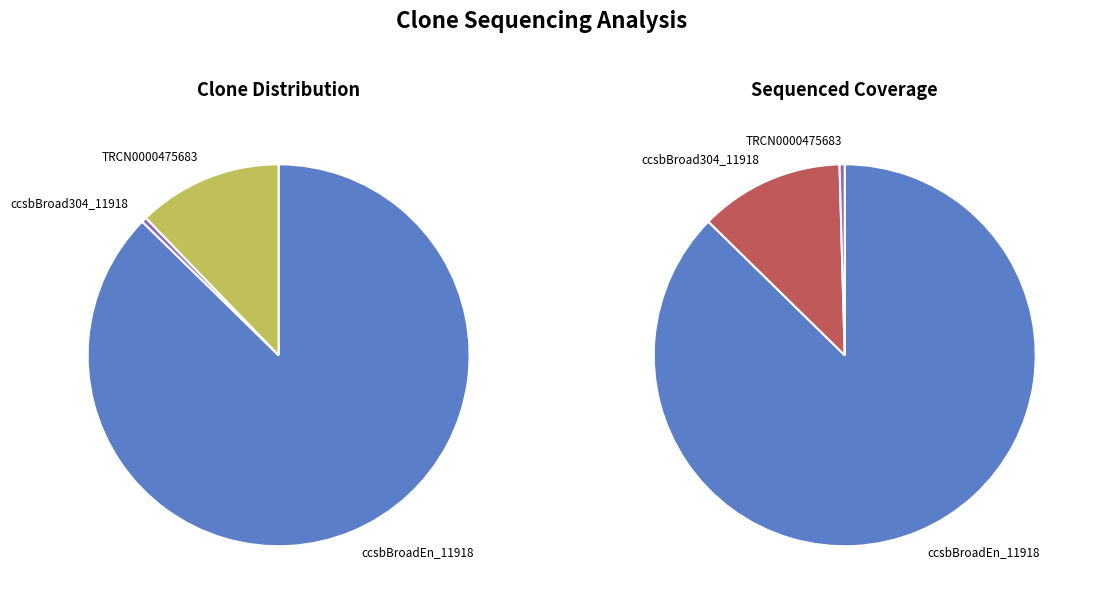

What is the change in value from ccsbBroadEn_11918 to ccsbBroad304_11918?

-100